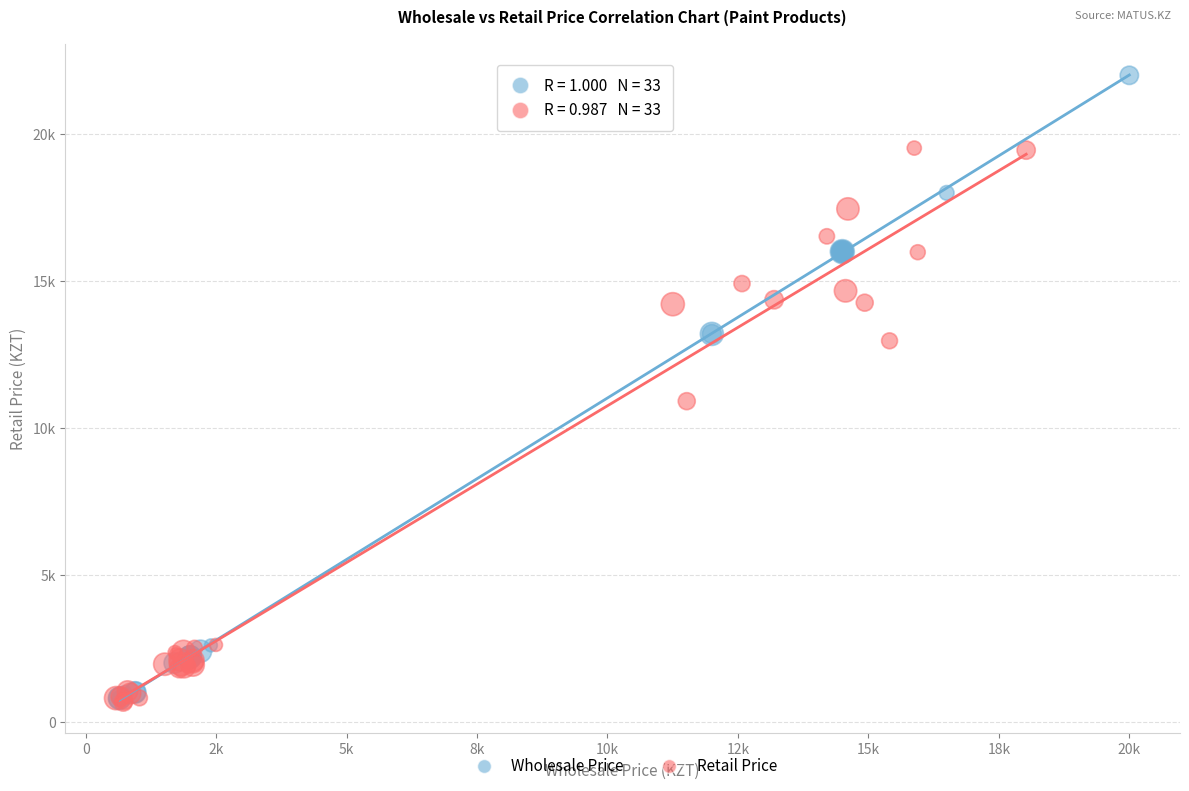

Which series has the widest spread of Y values?

Wholesale Price